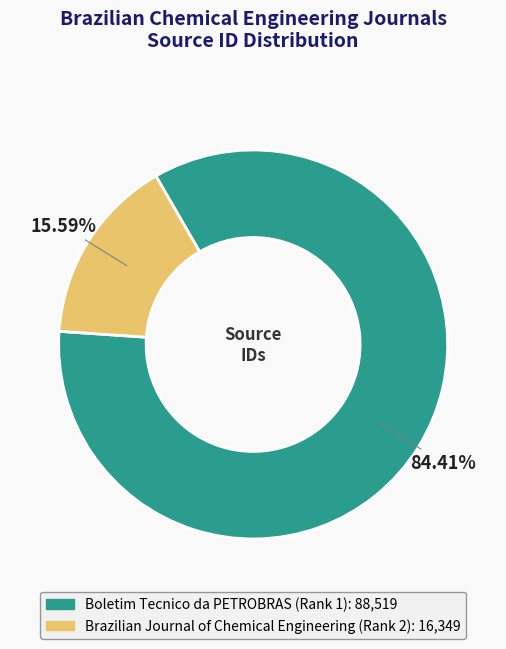

Which has a higher value, Boletim Tecnico da PETROBRAS or Brazilian Journal of Chemical Engineering?

Boletim Tecnico da PETROBRAS